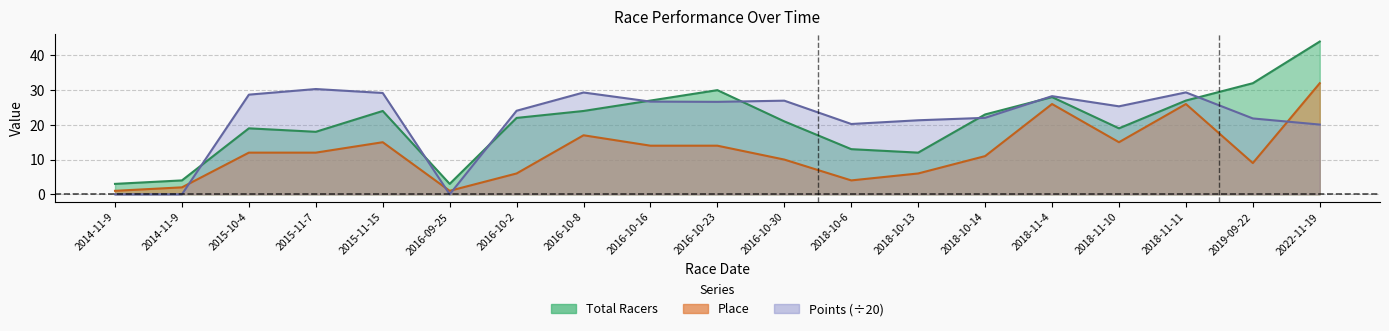

At which category does Total Racers reach its first local peak?

2015-10-4